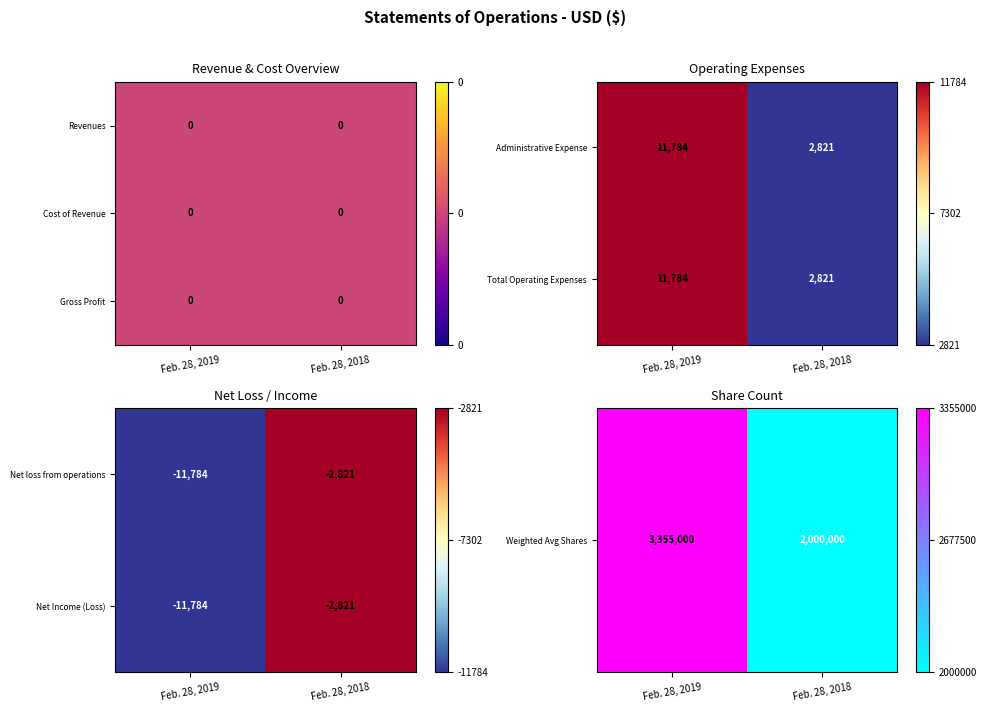

The value of Administrative Expense at Feb. 28, 2018 is 3722. True or false?

False